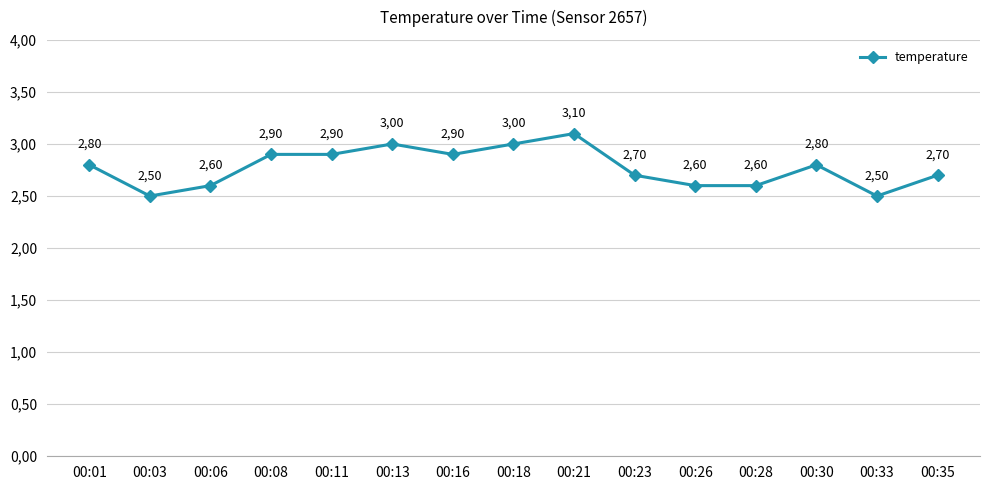

Reading left to right, extract all data points from this chart.

00:01=2.8	00:03=2.5	00:06=2.6	00:08=2.9	00:11=2.9	00:13=3.0	00:16=2.9	00:18=3.0	00:21=3.1	00:23=2.7	00:26=2.6	00:28=2.6	00:30=2.8	00:33=2.5	00:35=2.7